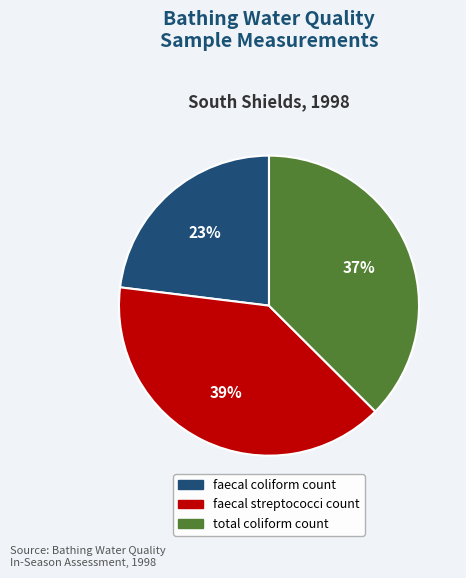

What is the ratio of the value at faecal coliform count to the value at total coliform count?

0.6